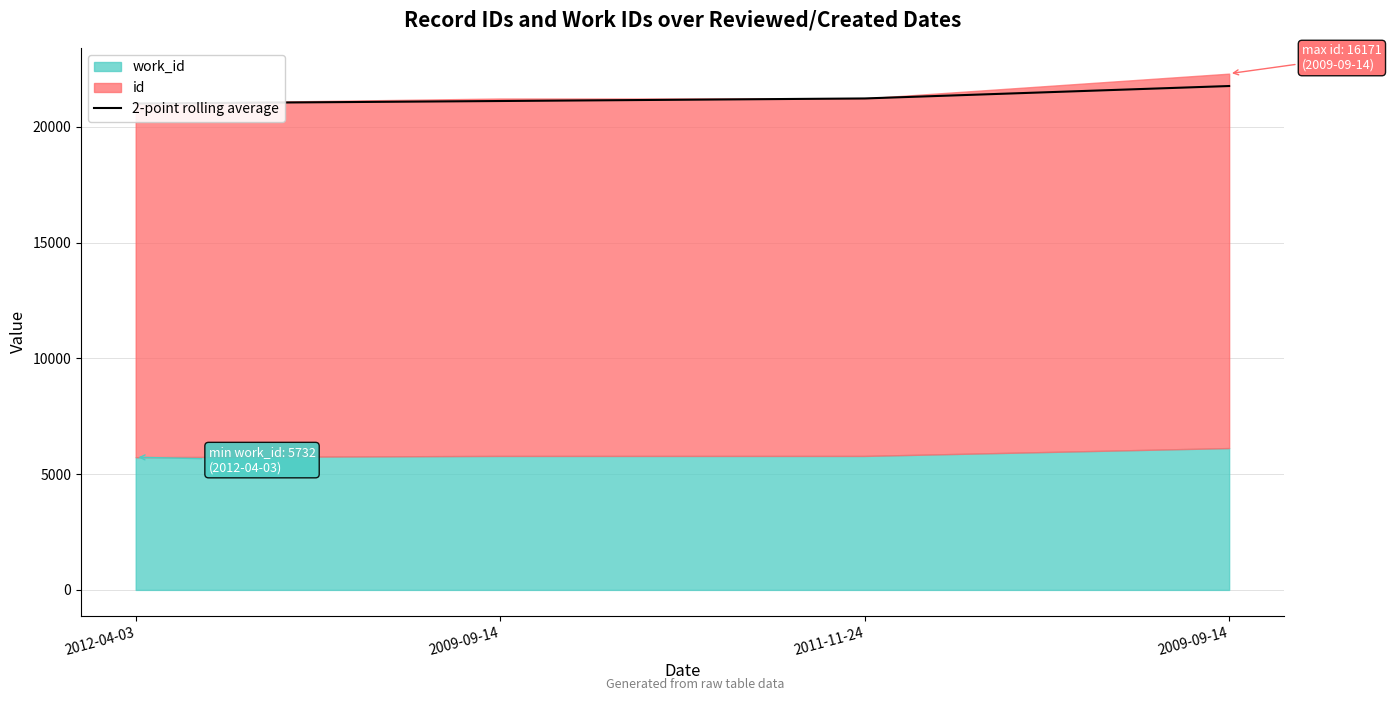

How many data points are less than 21225?

2